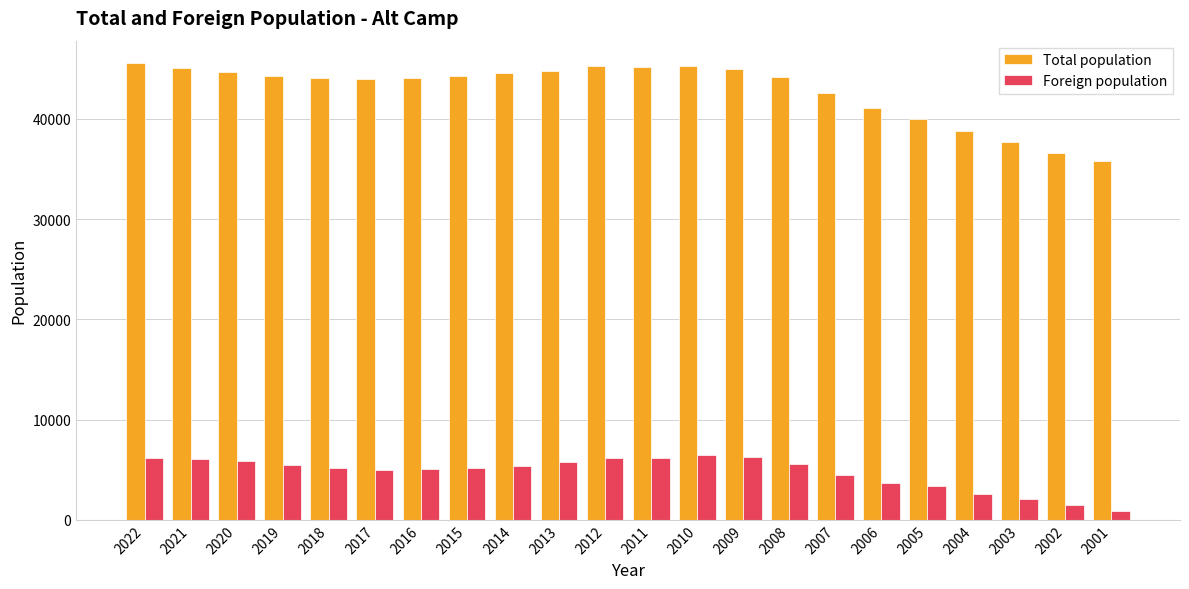

What is the maximum value for Foreign population?

6485